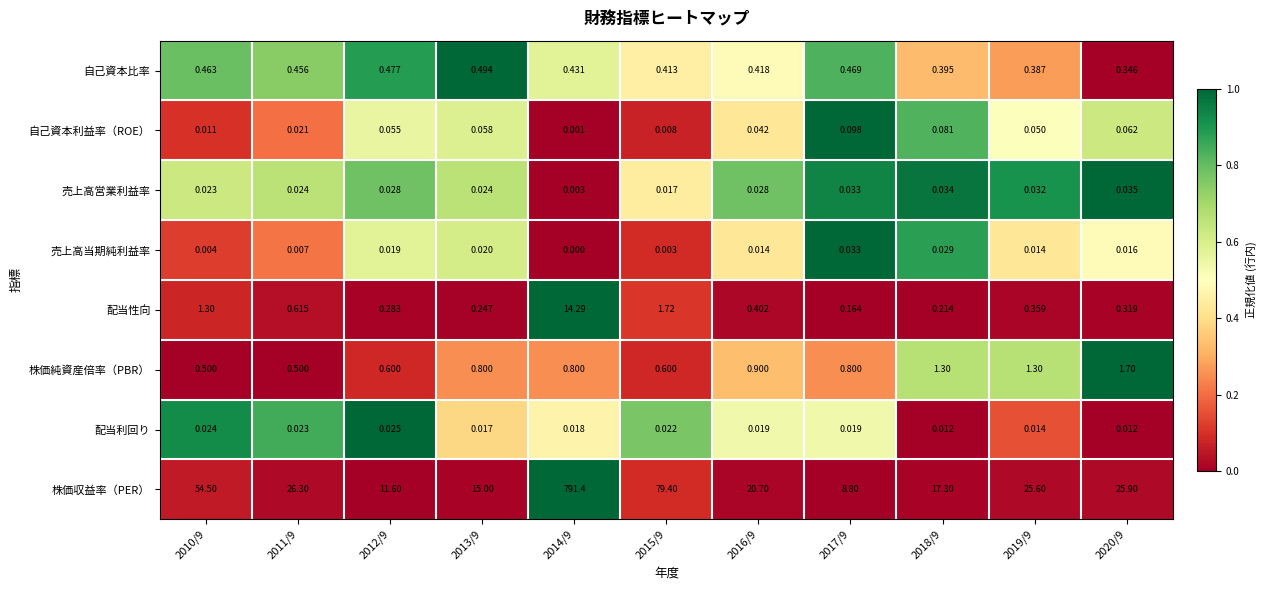

Which series has the widest spread of values?

株価収益率（PER）